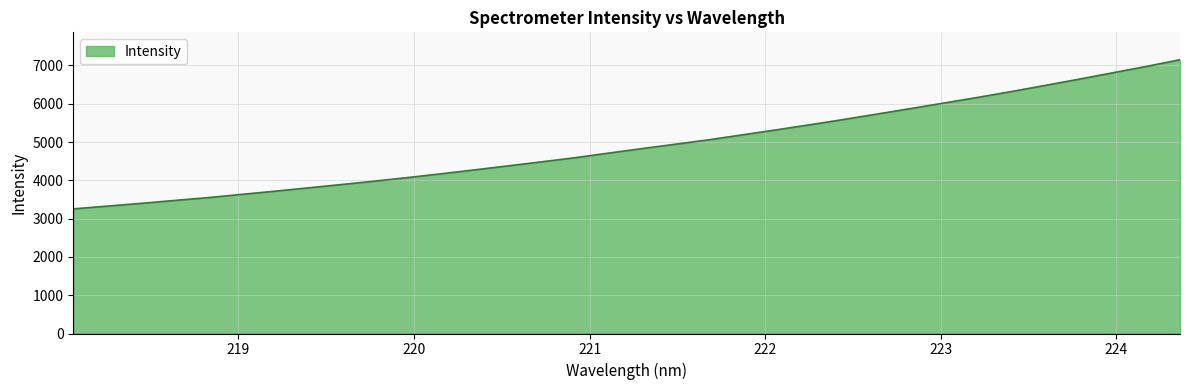

What is the difference between the maximum and minimum values?

3895.0